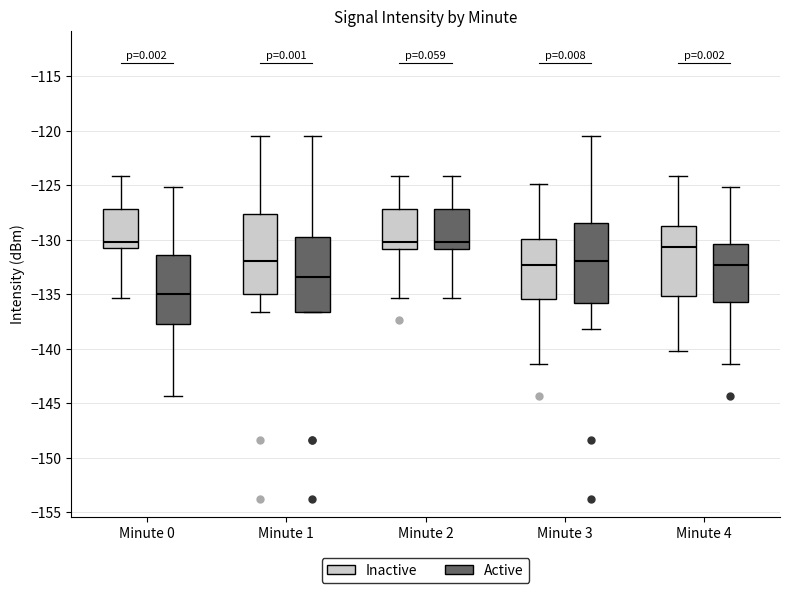

Where is the upper edge of the box for Minute 1 (Active) on the y-axis? The values are not printed on the chart, so give them approximately, as read against the axis.

-130.0